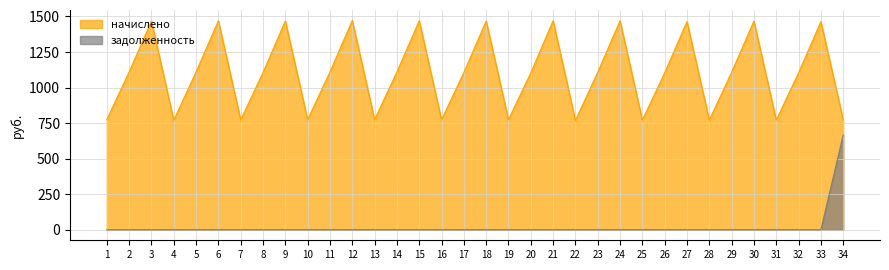

True or false: начислено and задолженность cross at least once.

False